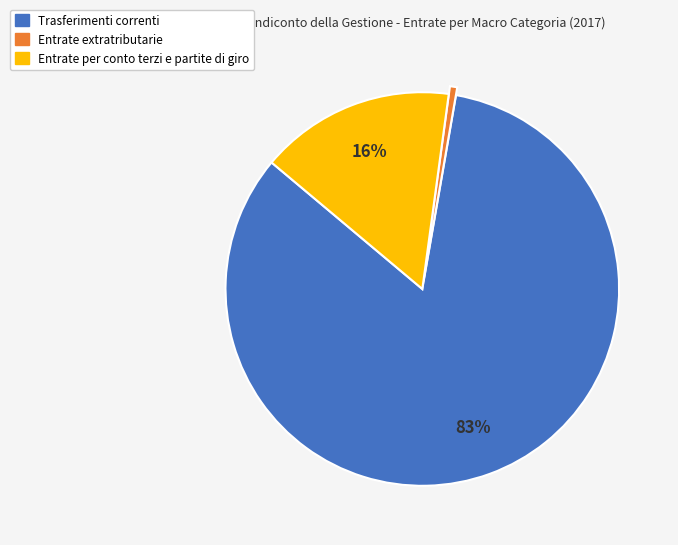

To the nearest percent, what percentage of the pie is Trasferimenti correnti?

83%